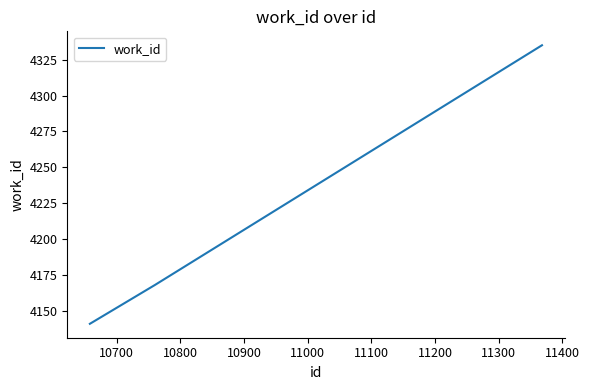

What is the maximum value shown in the chart?

4335